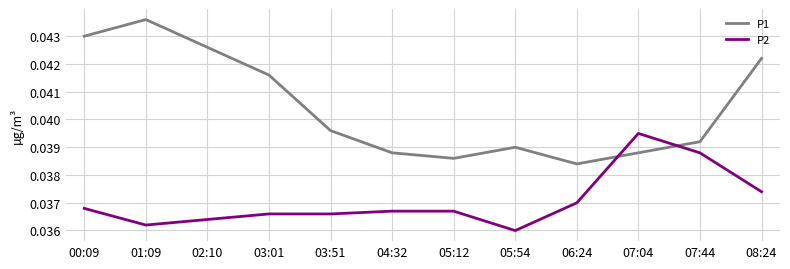

At 03:01, list the series in order from smallest to largest.

P2, P1